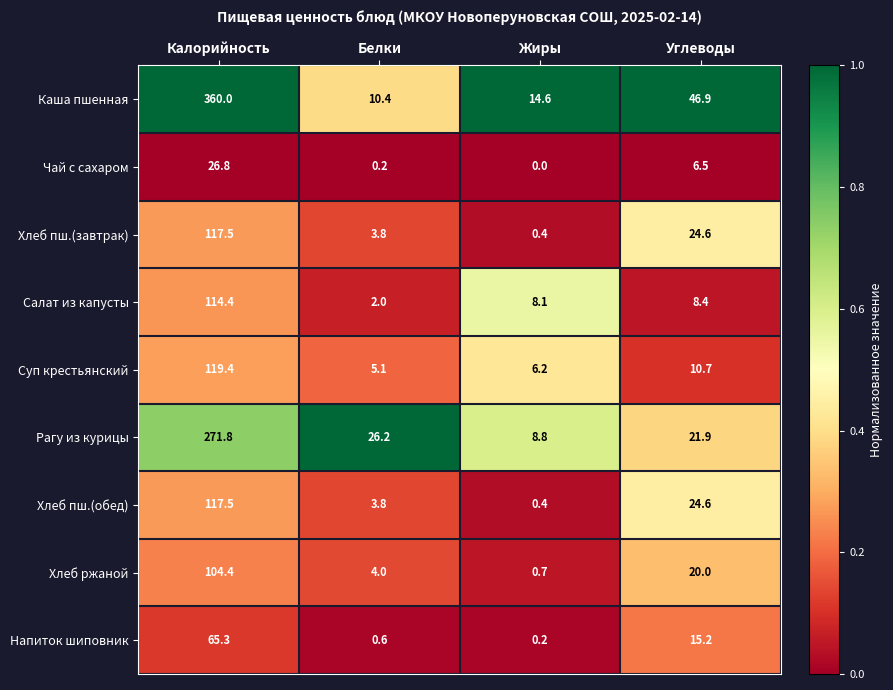

The Салат из капусты series shows 3.4 at Белки. True or false?

False